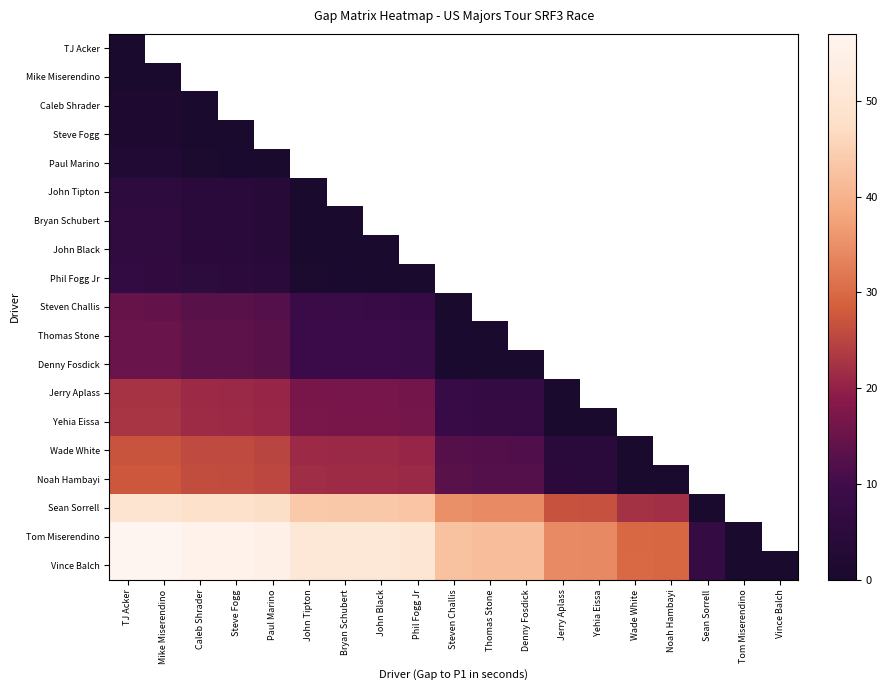

List the labels in order of Bryan Schubert value, smallest first.

Bryan Schubert, John Black, Phil Fogg Jr, Steven Challis, Thomas Stone, Denny Fosdick, Jerry Aplass, Yehia Eissa, Wade White, Noah Hambayi, Sean Sorrell, Tom Miserendino, Vince Balch, John Tipton, Paul Marino, Steve Fogg, Caleb Shrader, Mike Miserendino, TJ Acker